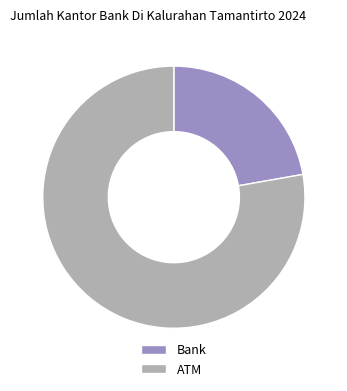

Does ATM account for over 50% of the chart?

Yes